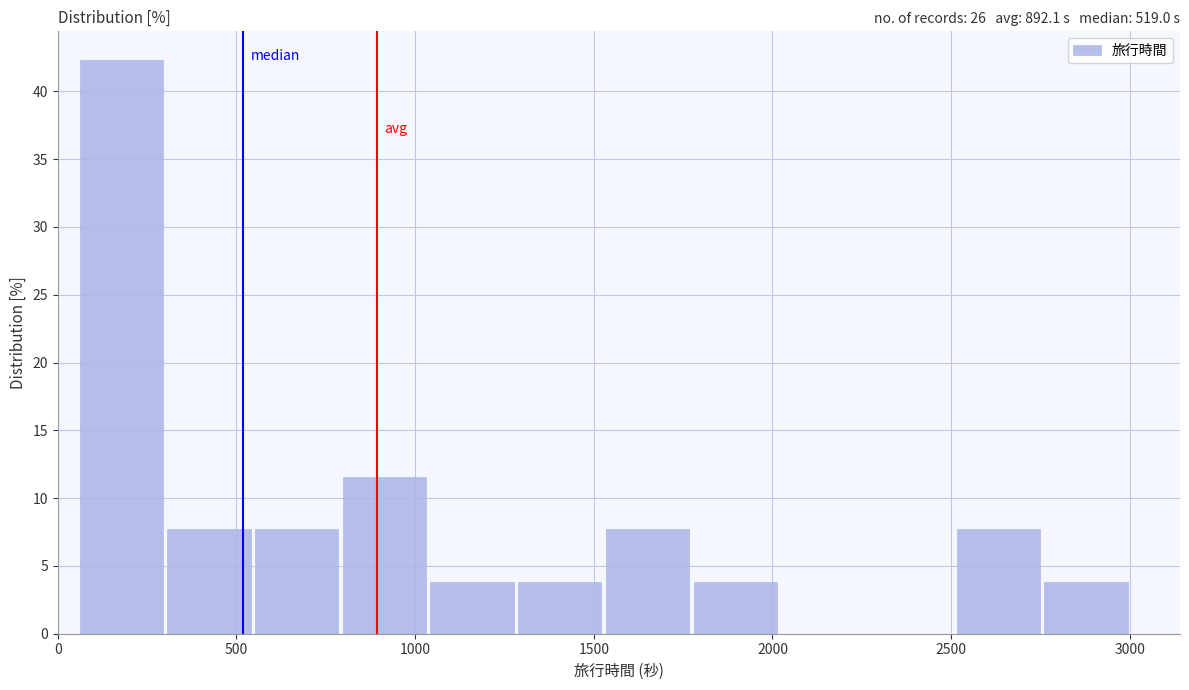

Which range on the x-axis has the tallest bar?

50 to 300